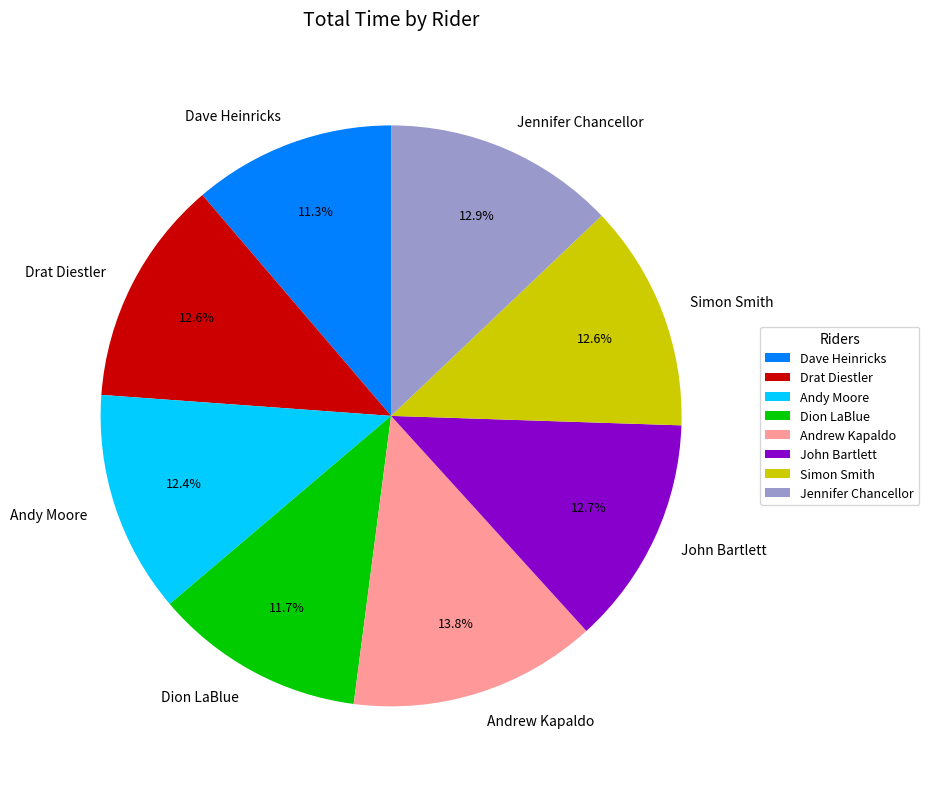

Between Dion LaBlue and Andrew Kapaldo, which is larger?

Andrew Kapaldo